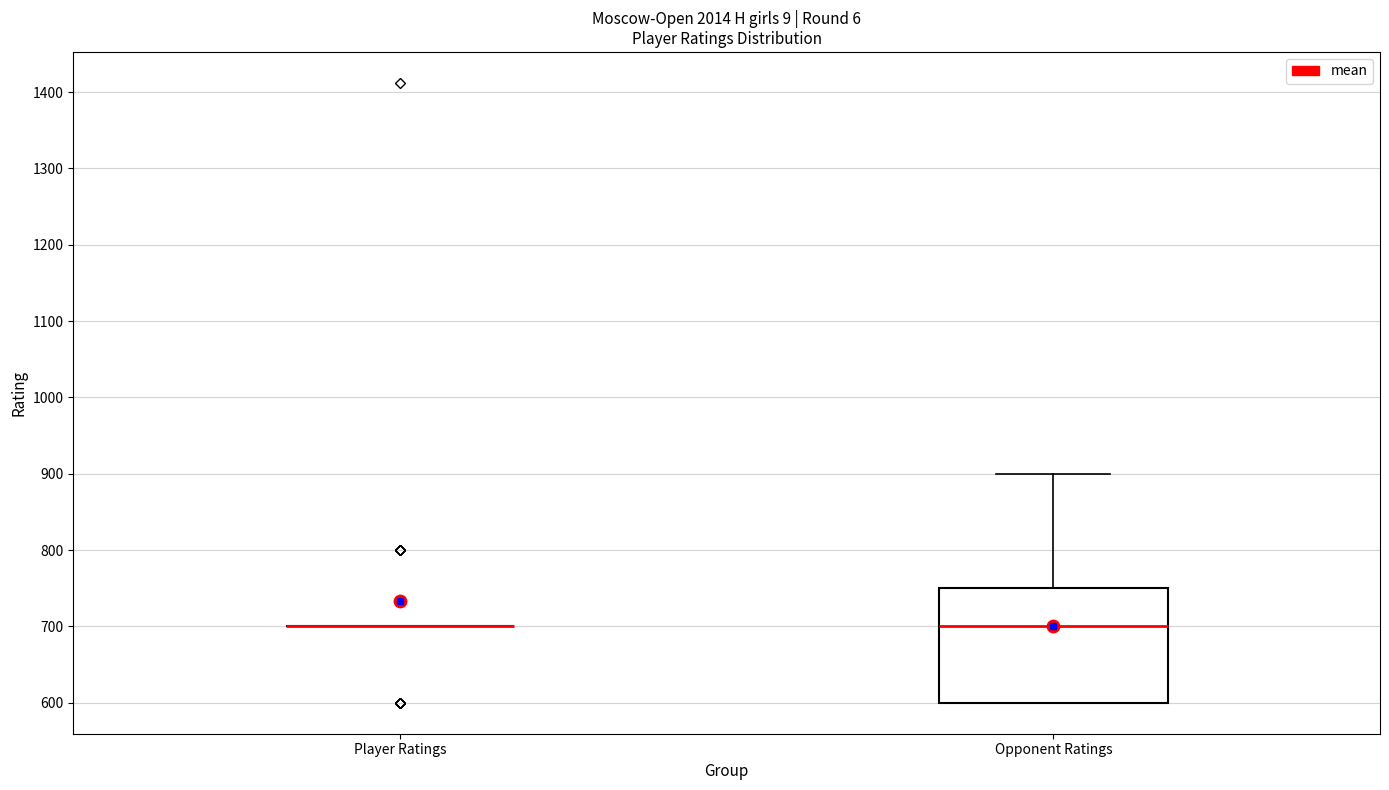

Reading left to right, read every box against the y-axis: the position of its median line, the range the box covers, and the ends of its whiskers. The values are not printed on the chart, so give them approximately, as read against the axis.

Player Ratings: box collapsed to a line at 700, whiskers 700 to 700
Opponent Ratings: median 700, box 600 to 750, whiskers 600 to 900